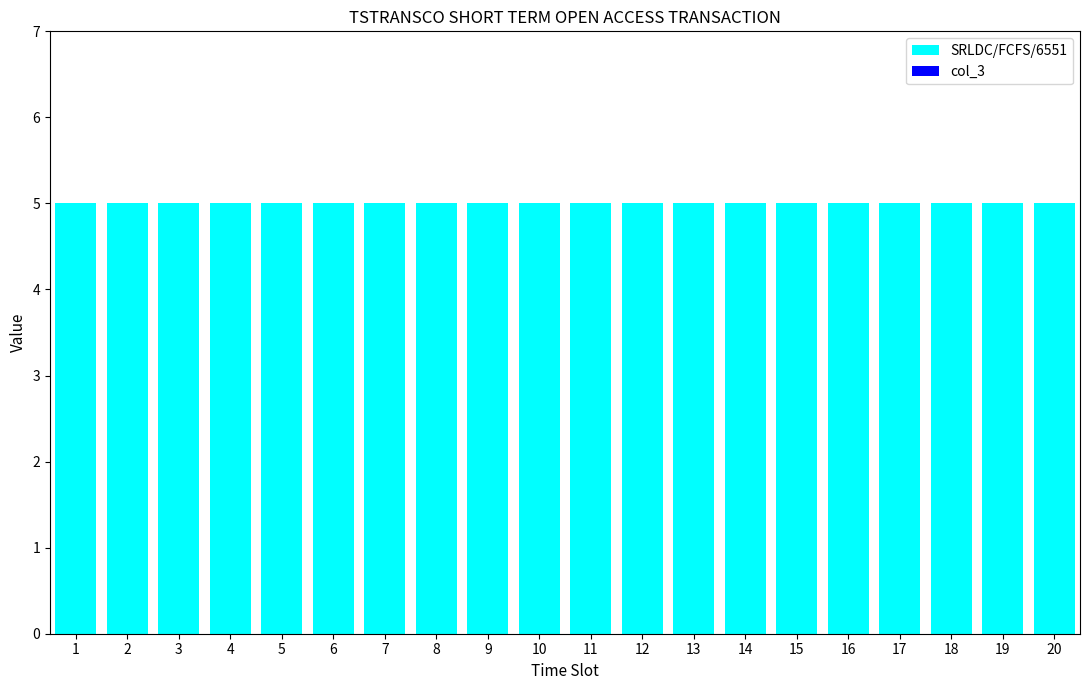

Does the chart contain stacked bars?

No